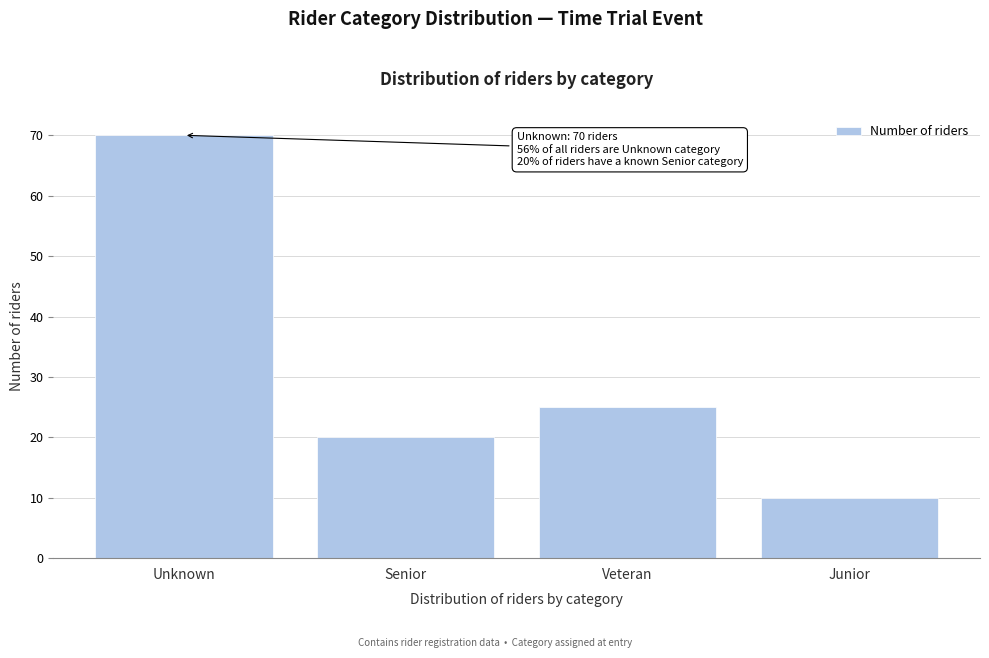

Reading left to right, what are all the values shown in this chart?

Unknown=70	Senior=20	Veteran=25	Junior=10